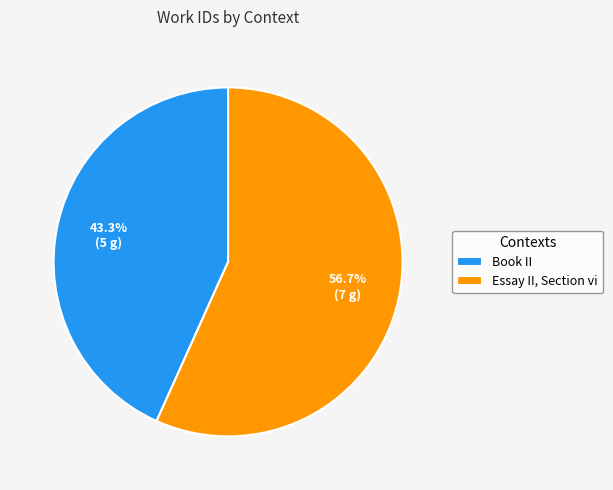

What portion of the pie excludes Essay II, Section vi?

43.3%